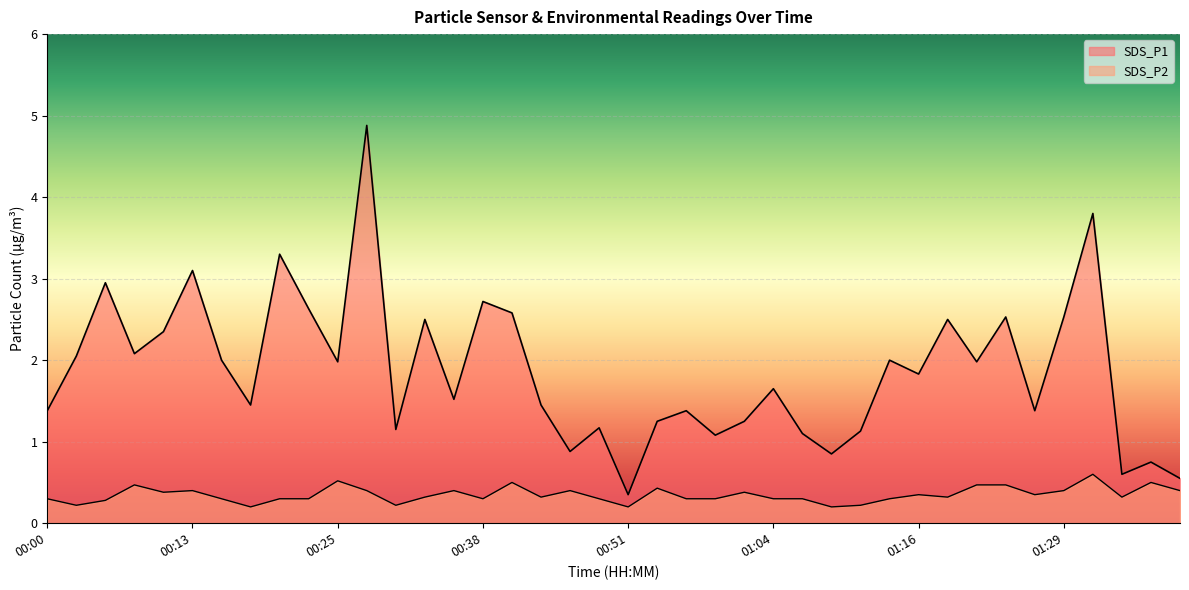

Between 00:41 and 01:04, which series saw the biggest shift?

SDS_P1